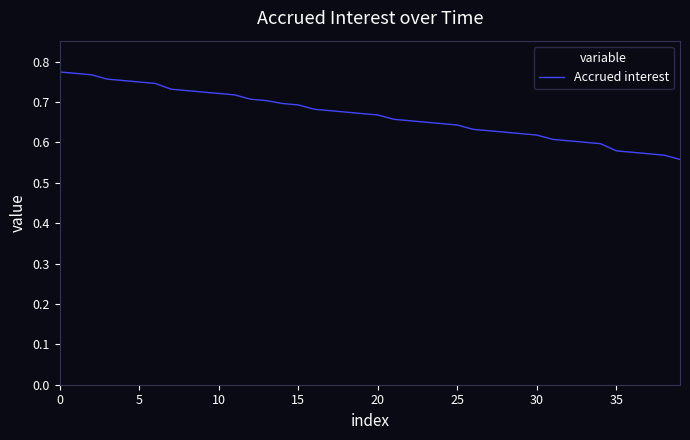

Does the chart have visible grid lines?

No